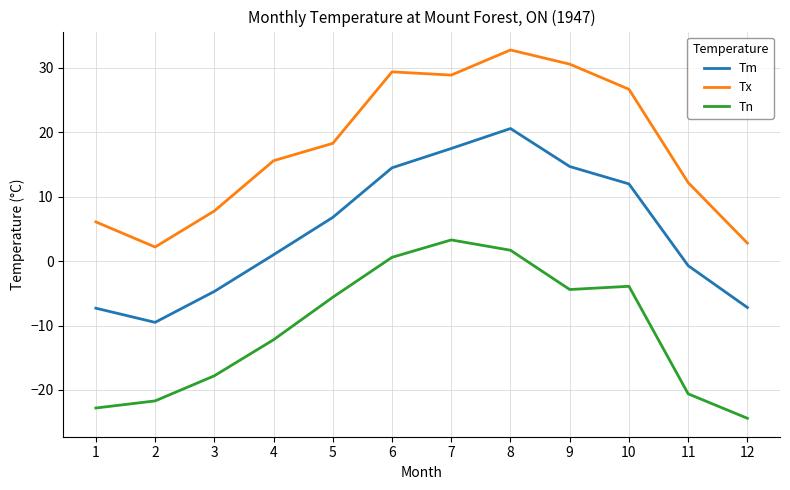

List the series in order of their overall mean, highest first.

Tx, Tm, Tn